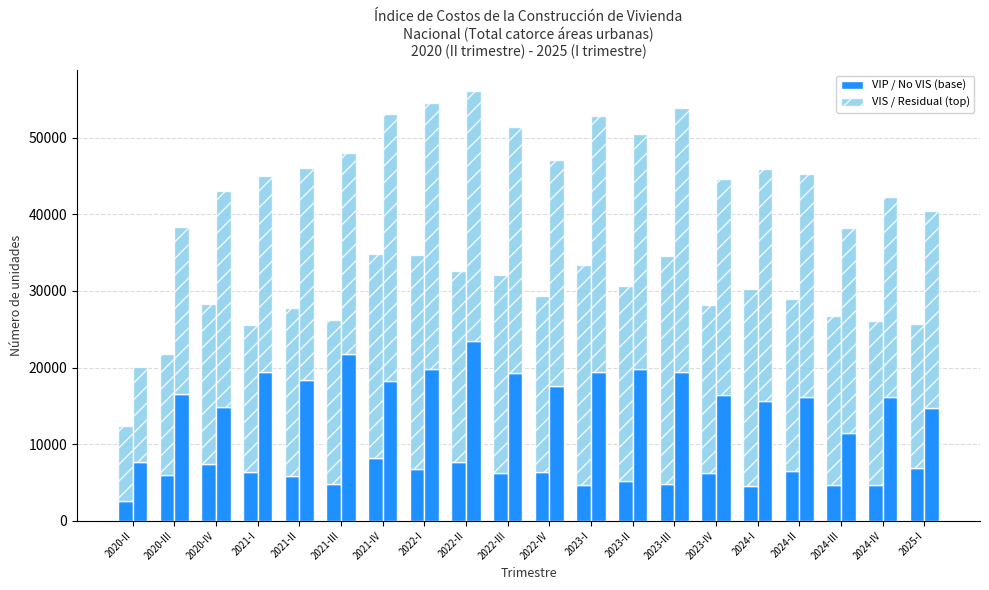

What is the difference between the maximum and minimum values in the VIP series?

5626